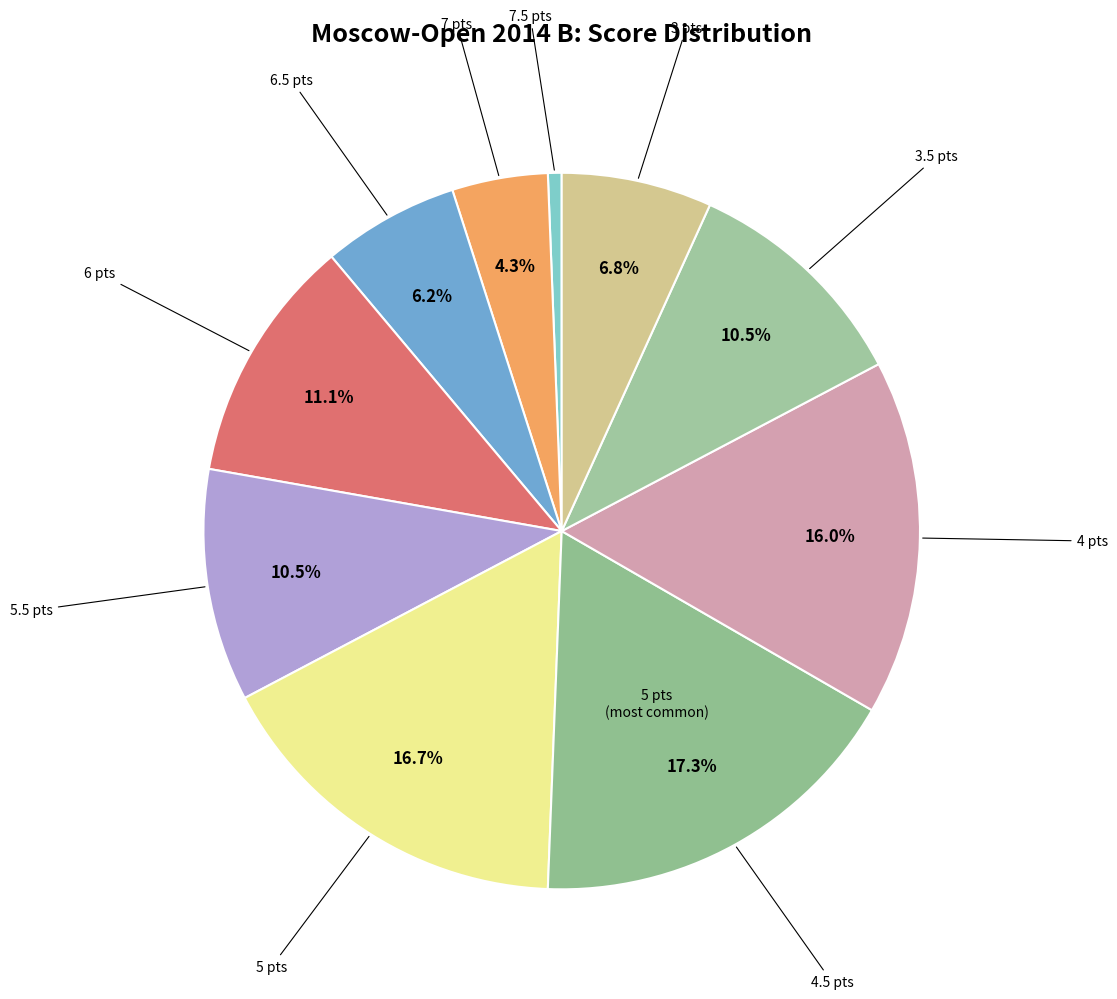

Which slice is the largest?

4.5